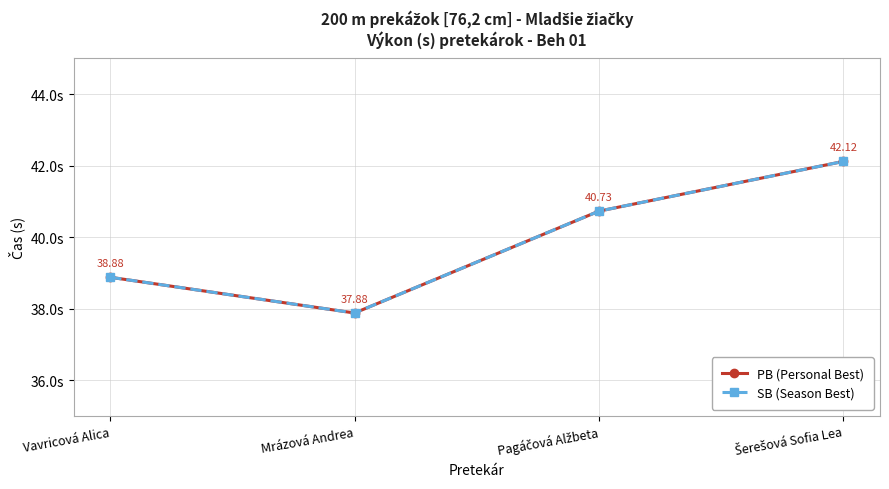

Is this an area chart (filled region under the line)?

No